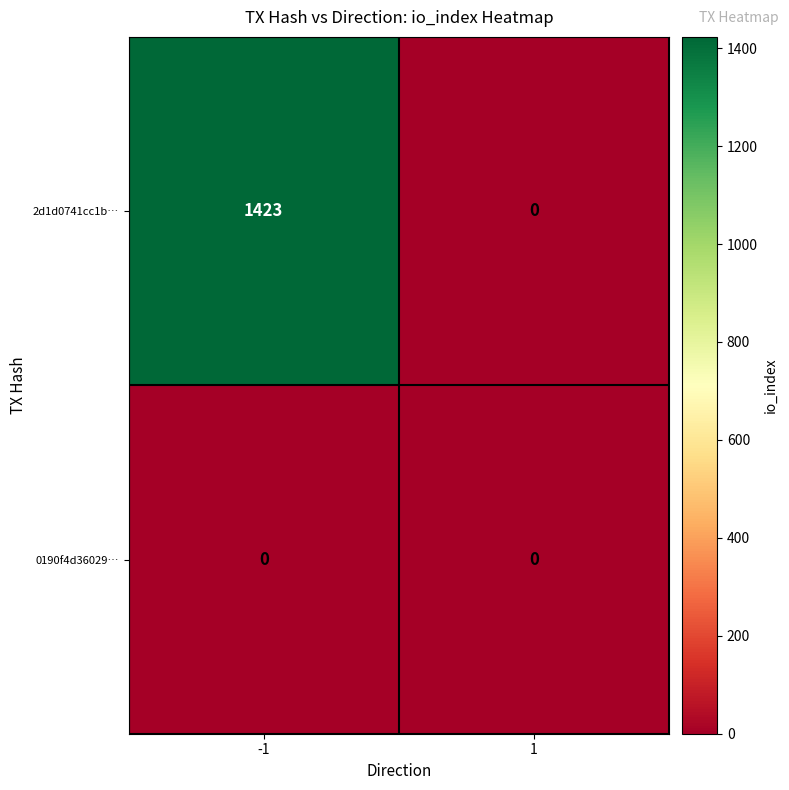

Is it true that 2d1d0741cc1b… equals 1423 at -1?

True